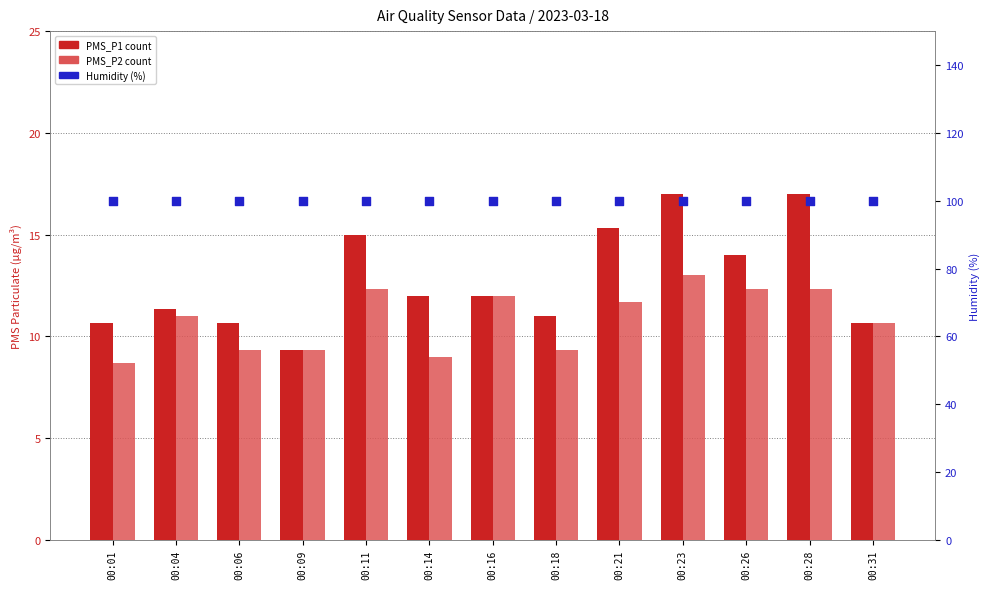

What is the total value across all series at 00:23?

130.0